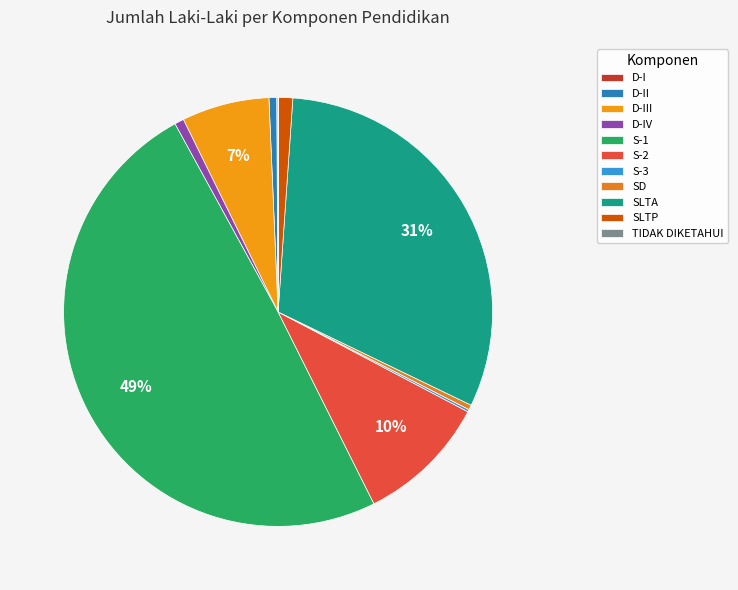

Is it true that D-I is 15% of the pie?

False